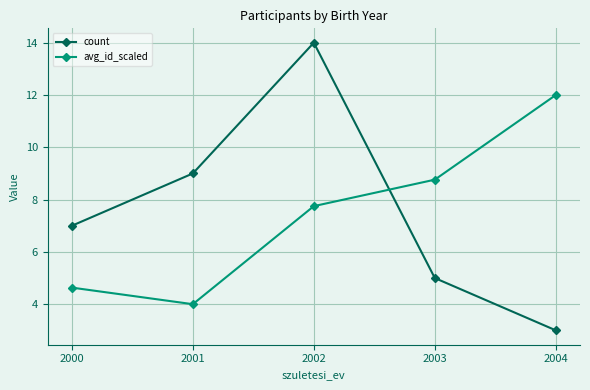

What is the difference between the count values at 2002 and 2001?

5.0